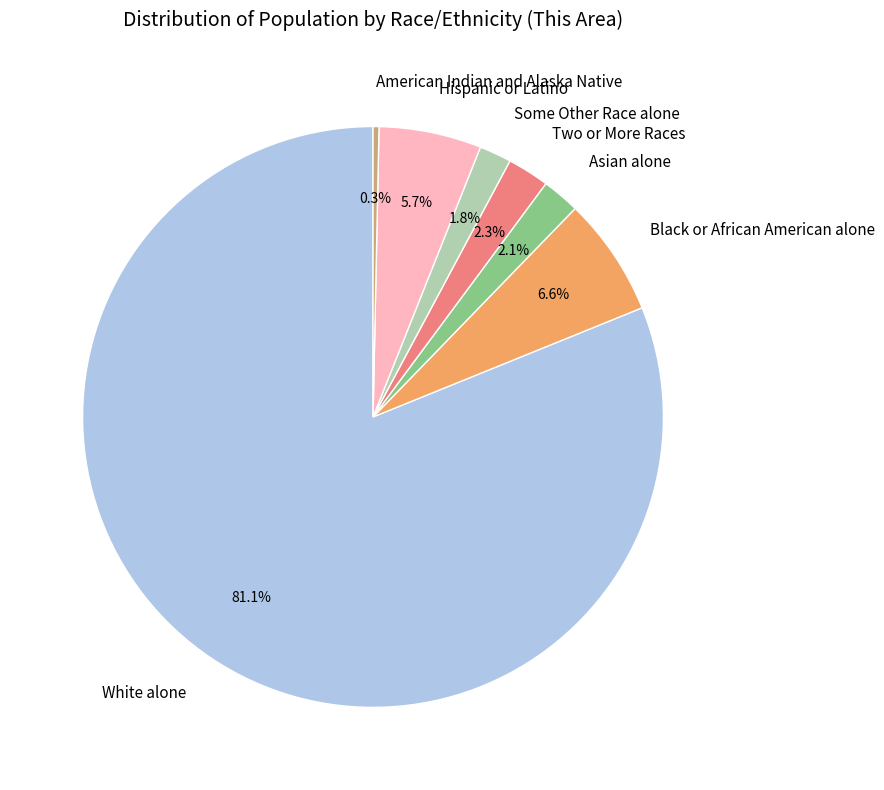

Is the sum of Some Other Race alone and Black or African American alone greater than half?

No